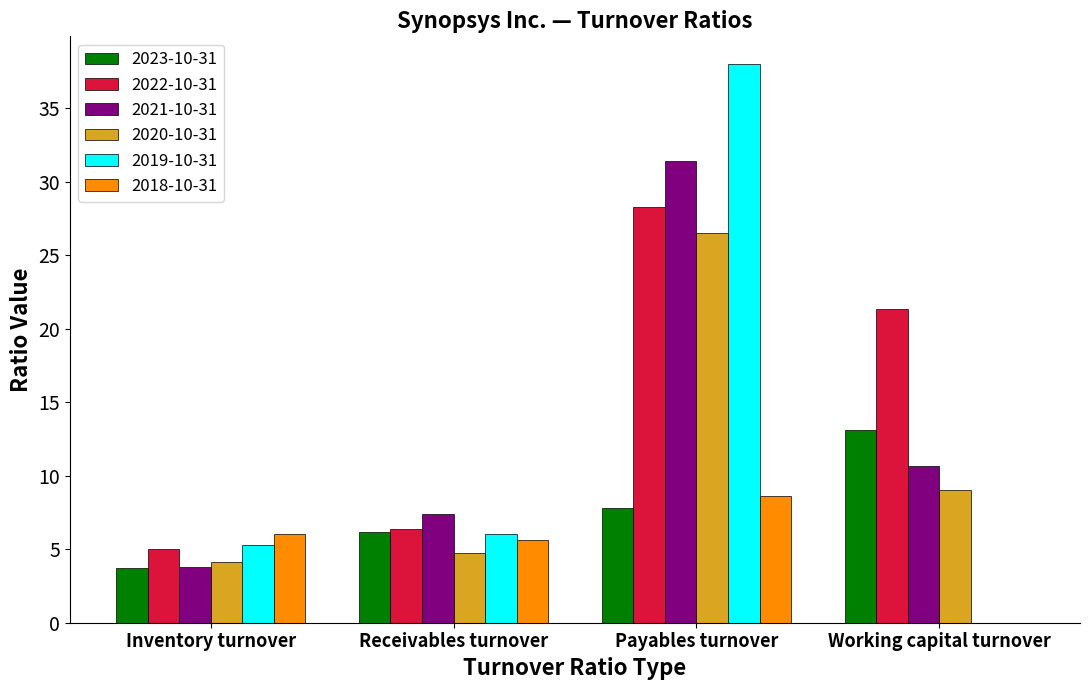

What is the sum of all 2023-10-31 values?

30.9